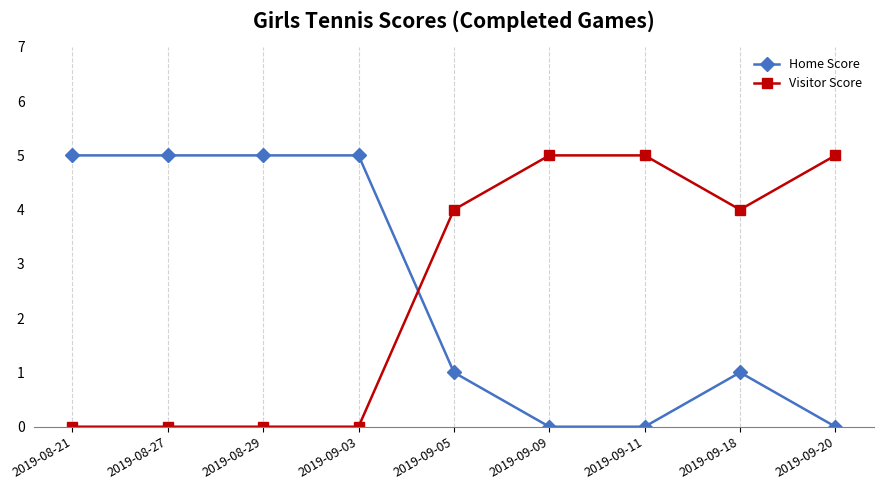

True or false: Visitor Score and Home Score intersect in this chart.

True